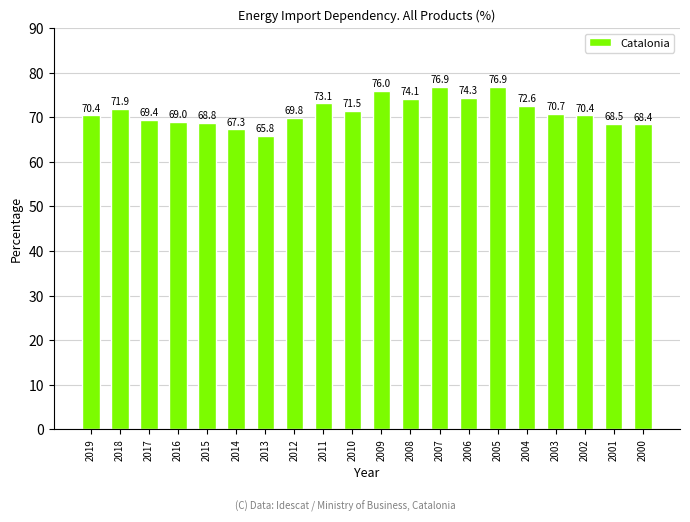

What is the average value?

71.3